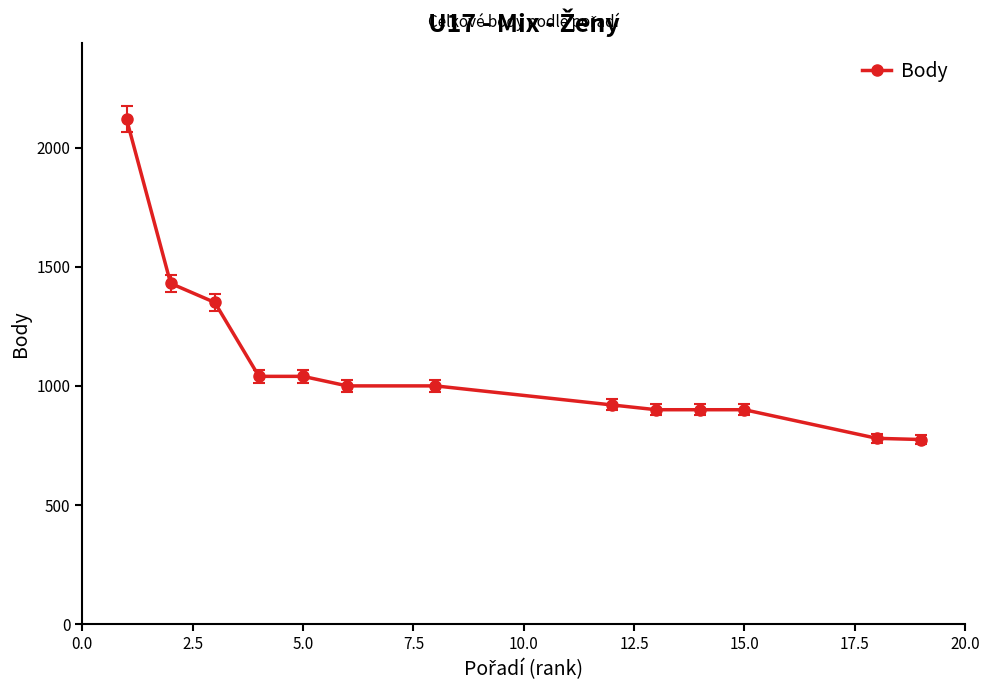

What is the value of the 6th point from the left?

1000